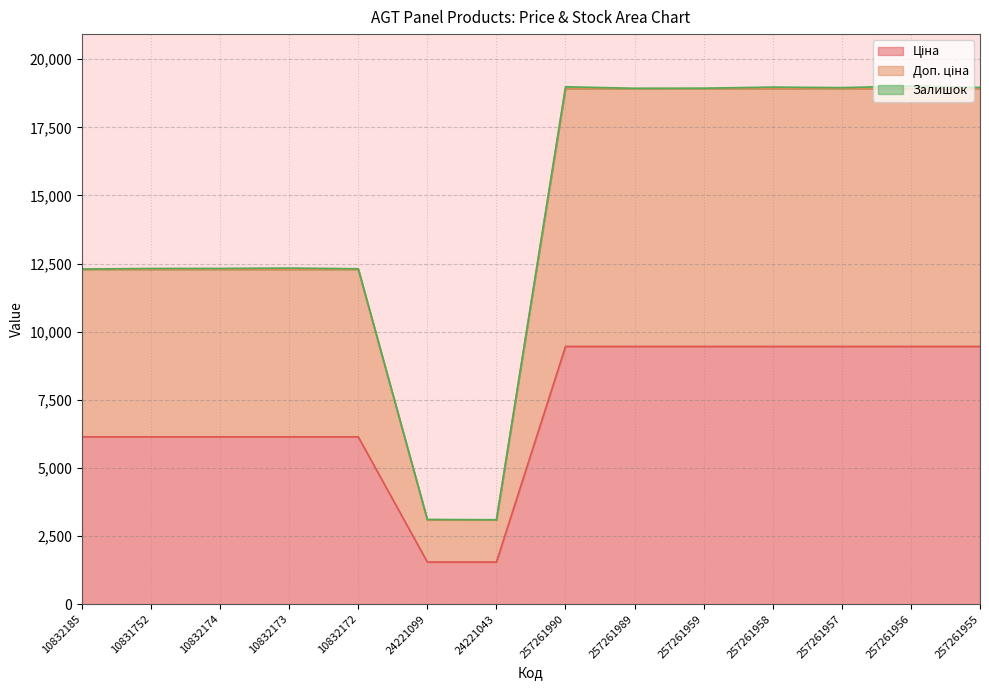

True or false: Ціна has a value of 6262.6 at 257261958.

False